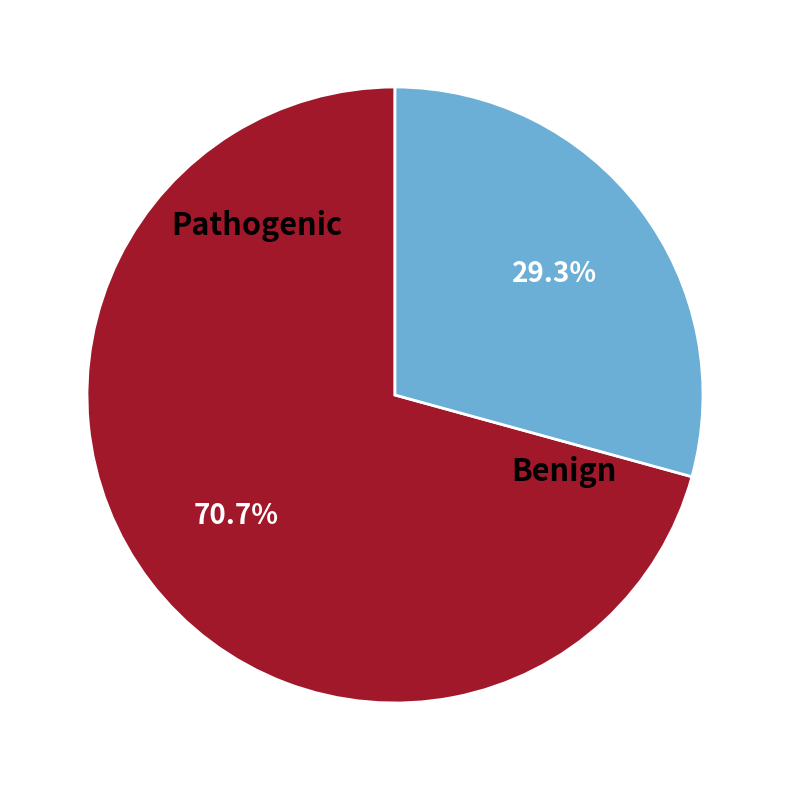

Is there any slice that represents more than half of the pie?

Yes